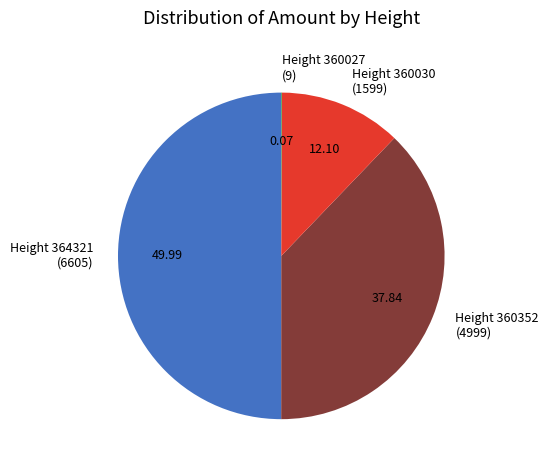

Does Height 360030 (1599) represent more than half of the total?

No